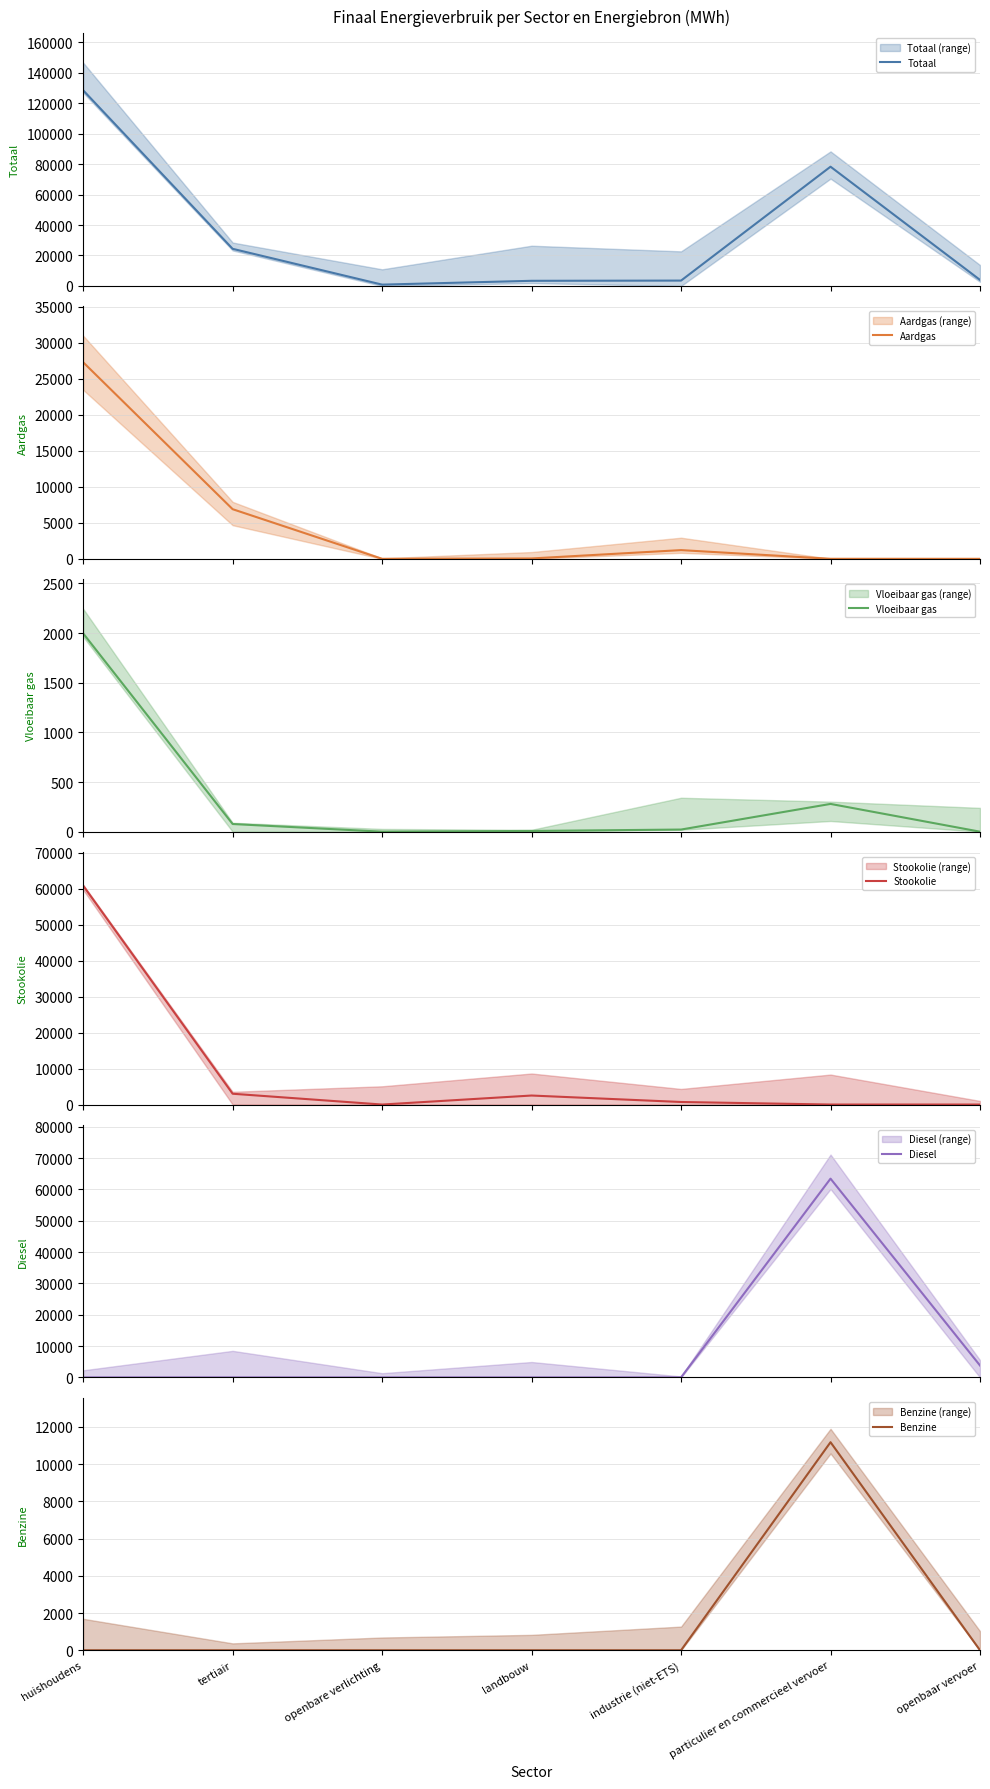

Reading left to right, what are all the values shown in this chart?

Totaal: huishoudens=128385.8	tertiair=24376.5	openbare verlichting=880.5	landbouw=3390.4	industrie (niet-ETS)=3532.5	particulier en commercieel vervoer=78257.1	openbaar vervoer=3988.7
Aardgas: huishoudens=27319.1	tertiair=6898.2	openbare verlichting=0.0	landbouw=51.7	industrie (niet-ETS)=1211.3	particulier en commercieel vervoer=4.4	openbaar vervoer=0.0
Vloeibaar gas: huishoudens=1996.4	tertiair=77.2	openbare verlichting=0.0	landbouw=7.4	industrie (niet-ETS)=21.5	particulier en commercieel vervoer=279.5	openbaar vervoer=0.0
Stookolie: huishoudens=60863.9	tertiair=3003.5	openbare verlichting=0.0	landbouw=2505.4	industrie (niet-ETS)=707.3	particulier en commercieel vervoer=0.0	openbaar vervoer=0.0
Diesel: huishoudens=0.0	tertiair=0.0	openbare verlichting=0.0	landbouw=0.0	industrie (niet-ETS)=0.0	particulier en commercieel vervoer=63456.4	openbaar vervoer=3801.6
Benzine: huishoudens=0.0	tertiair=0.0	openbare verlichting=0.0	landbouw=0.0	industrie (niet-ETS)=0.0	particulier en commercieel vervoer=11177.9	openbaar vervoer=0.0